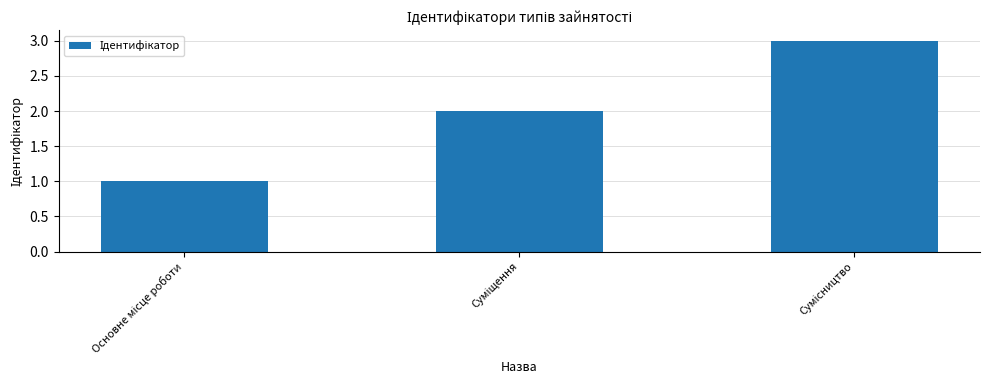

What is the smallest value displayed?

1